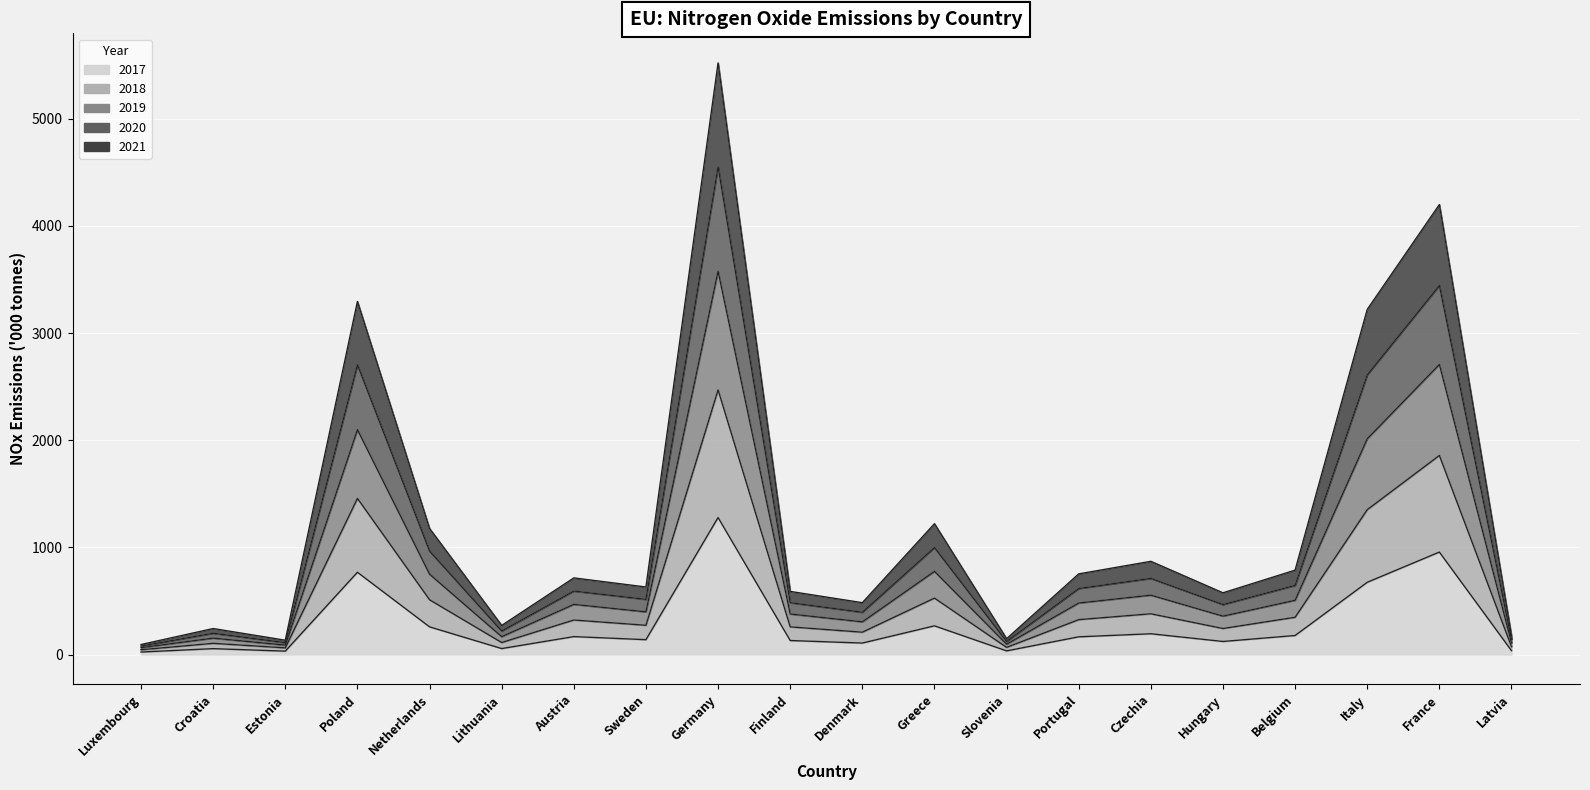

At which category is the sum across all series the highest?

Germany